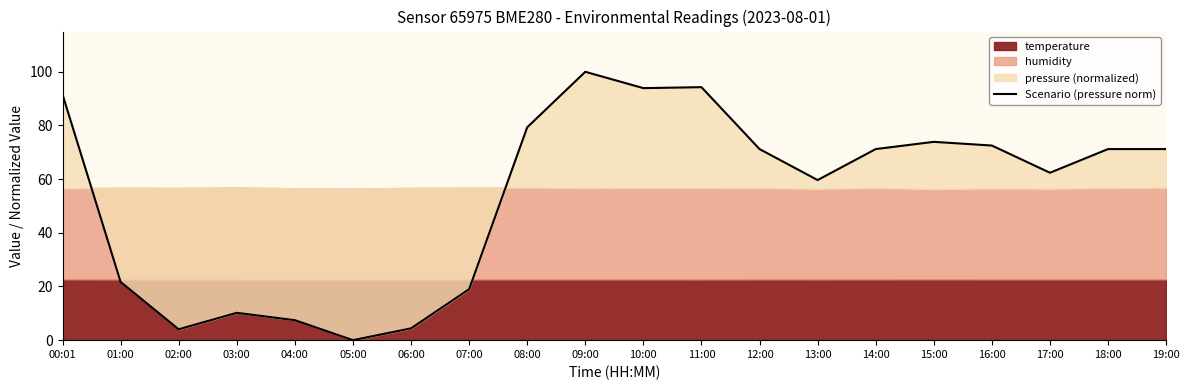

Where is the first local minimum?

02:00